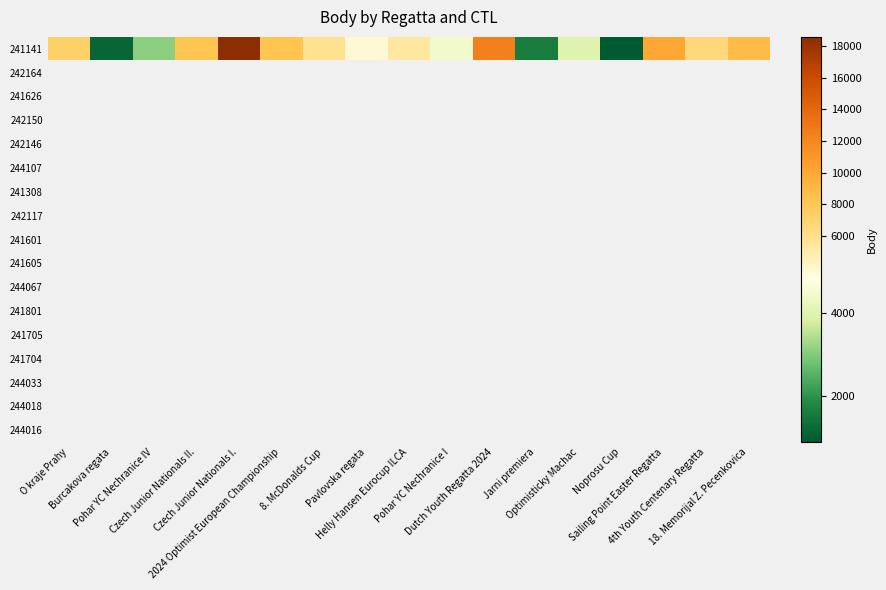

Which category has the highest value across all series?

Czech Junior Nationals I.